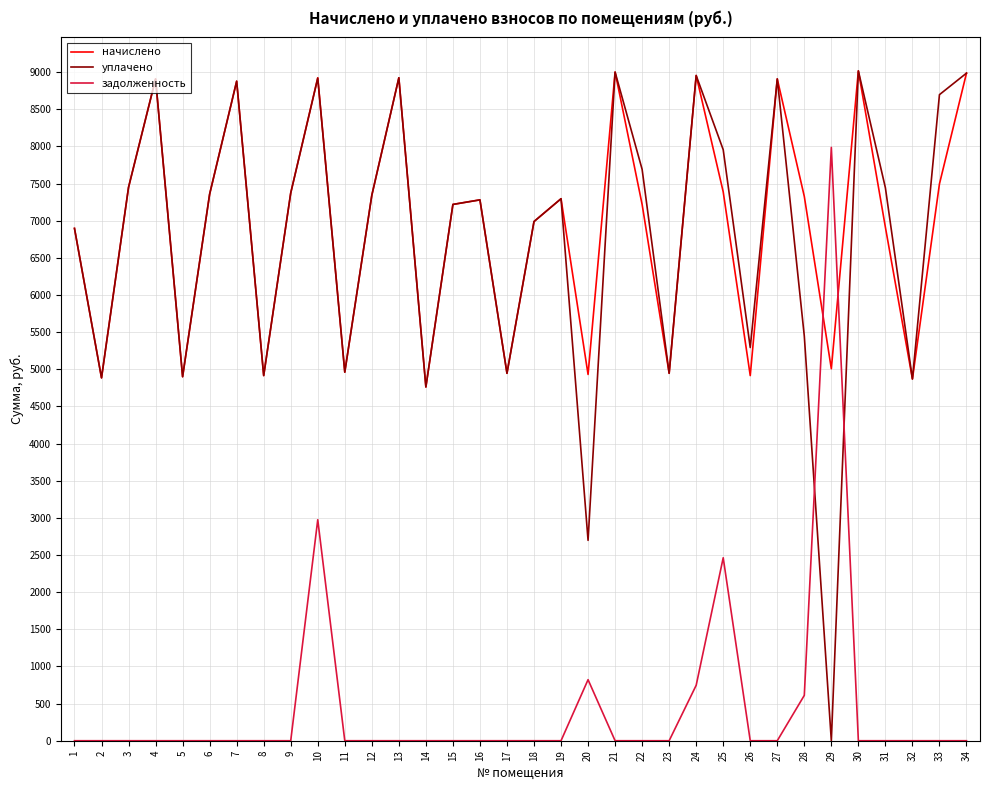

What is the difference between the maximum and minimum values in the уплачено series?

9016.7